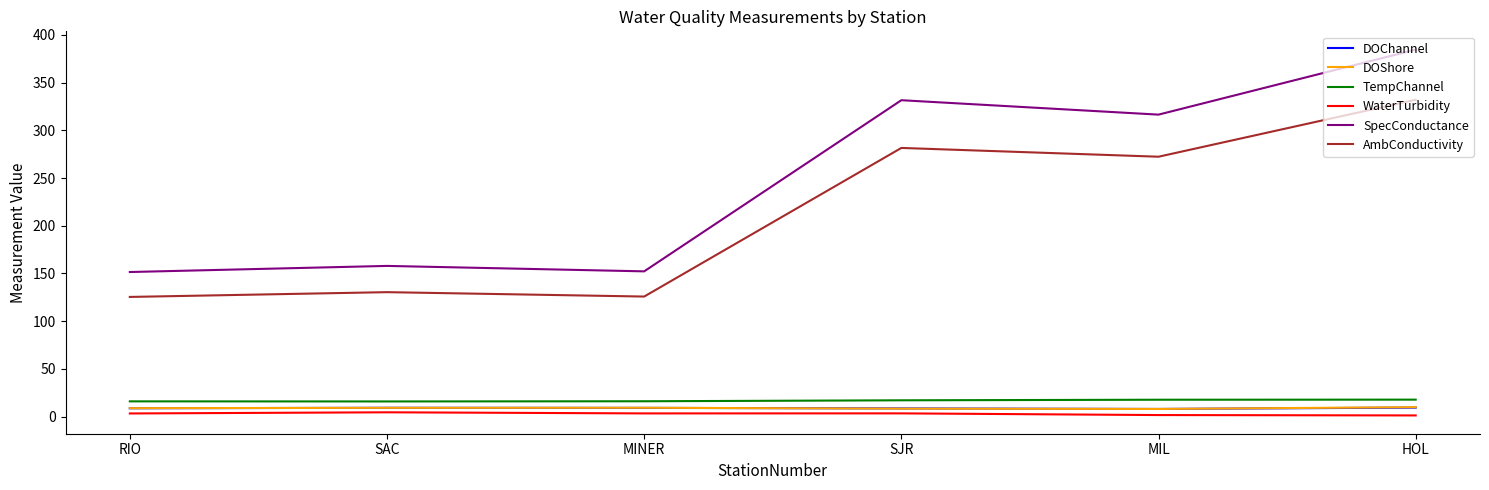

At which category is the sum across all series the highest?

HOL